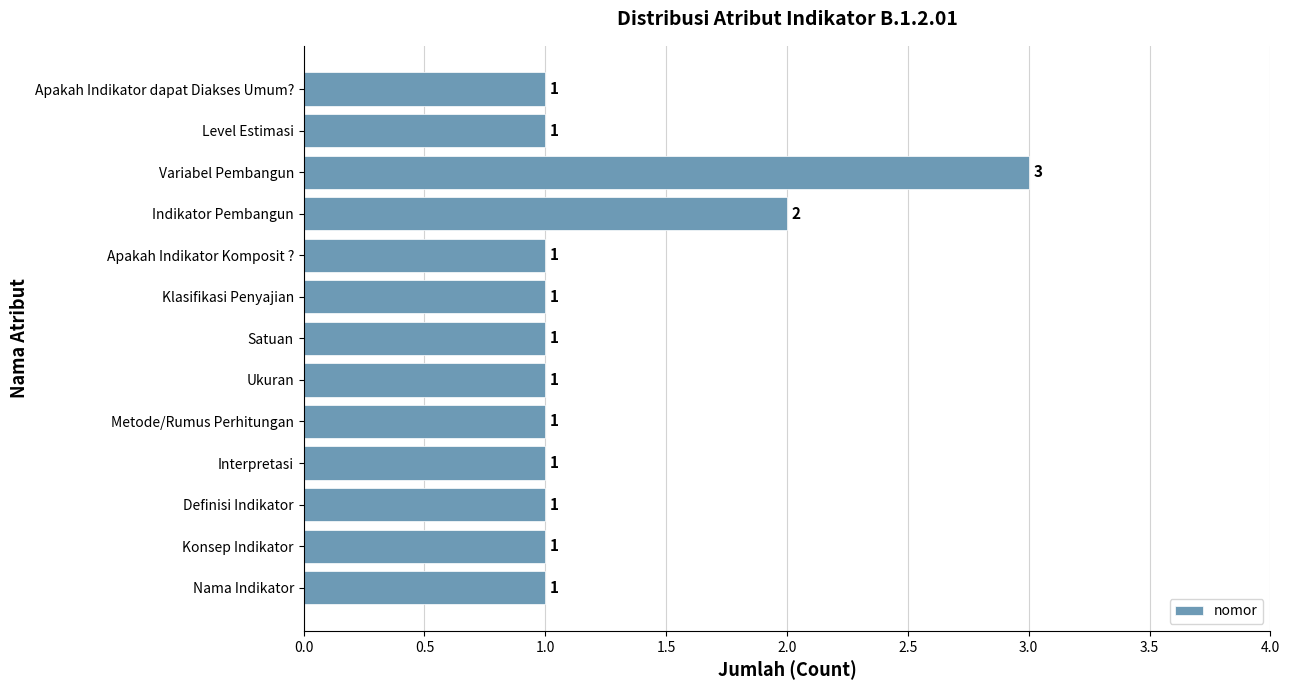

What is the sum of all values?

16